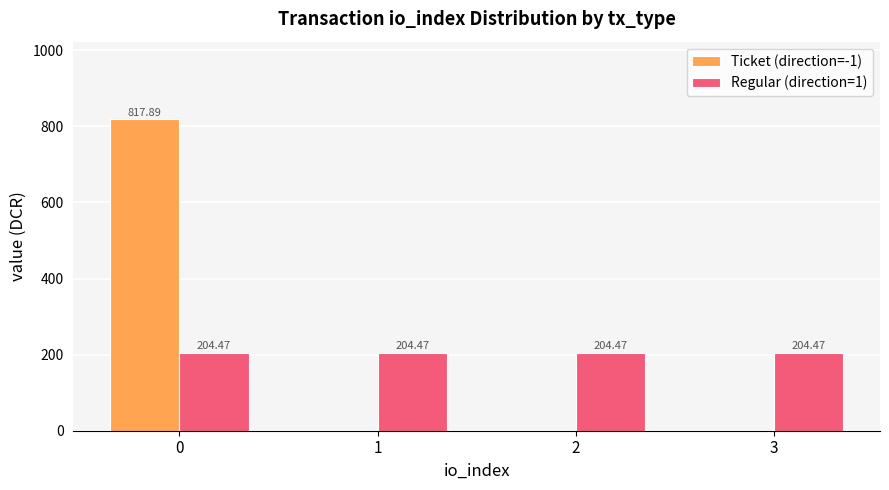

Reading right to left, what are all the values shown in this chart?

Ticket (direction=-1): 3=0.0	2=0.0	1=0.0	0=817.9
Regular (direction=1): 3=204.5	2=204.5	1=204.5	0=204.5